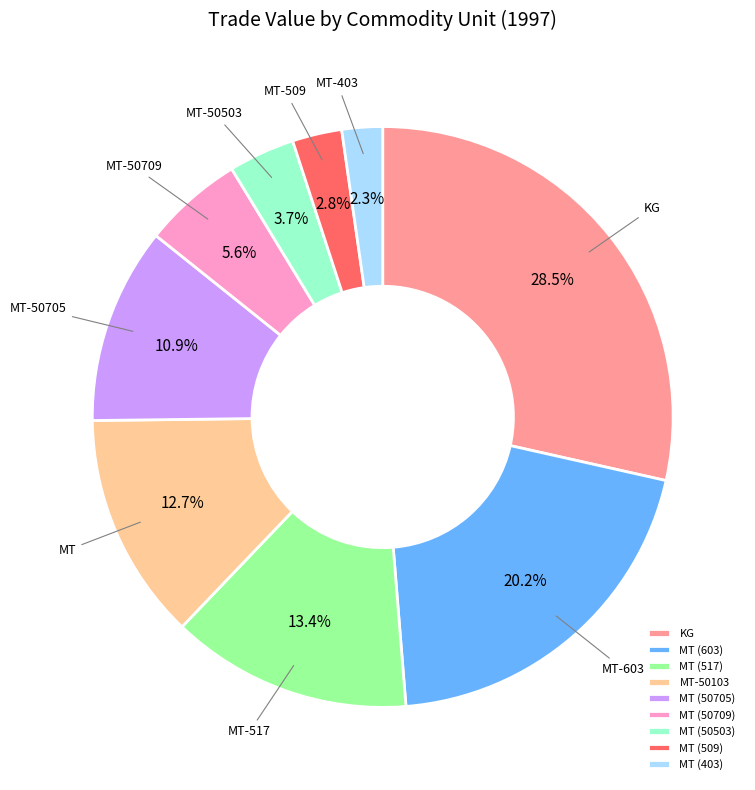

Approximately how many times larger is the value at MT (50503) compared to MT (517)?

0.3